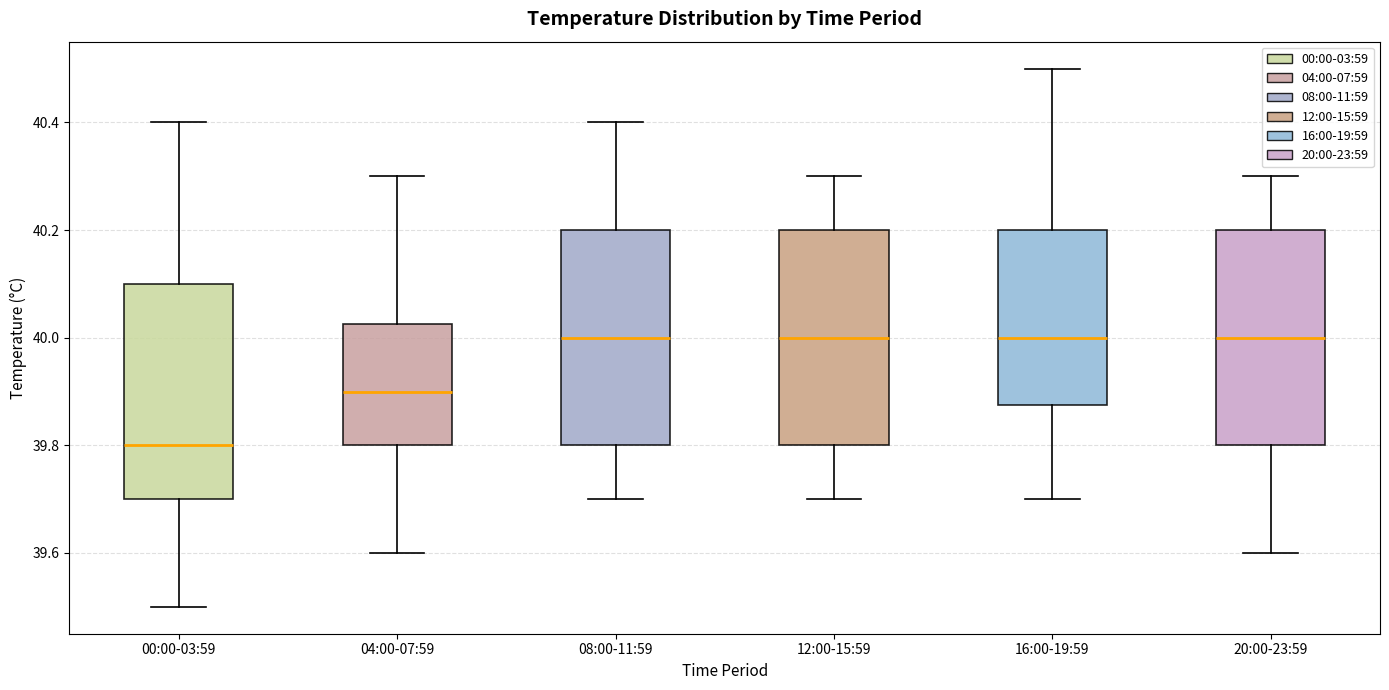

Reading left to right, transcribe this box plot: for each box, give where its median line is, the range the box spans, and where its two whiskers end, as read against the y-axis. The values are not printed on the chart, so give them approximately, as read against the axis.

00:00-03:59: median 39.80, box 39.70 to 40.10, whiskers 39.50 to 40.40
04:00-07:59: median 39.90, box 39.80 to 40.02, whiskers 39.60 to 40.30
08:00-11:59: median 40.00, box 39.80 to 40.20, whiskers 39.70 to 40.40
12:00-15:59: median 40.00, box 39.80 to 40.20, whiskers 39.70 to 40.30
16:00-19:59: median 40.00, box 39.88 to 40.20, whiskers 39.70 to 40.50
20:00-23:59: median 40.00, box 39.80 to 40.20, whiskers 39.60 to 40.30